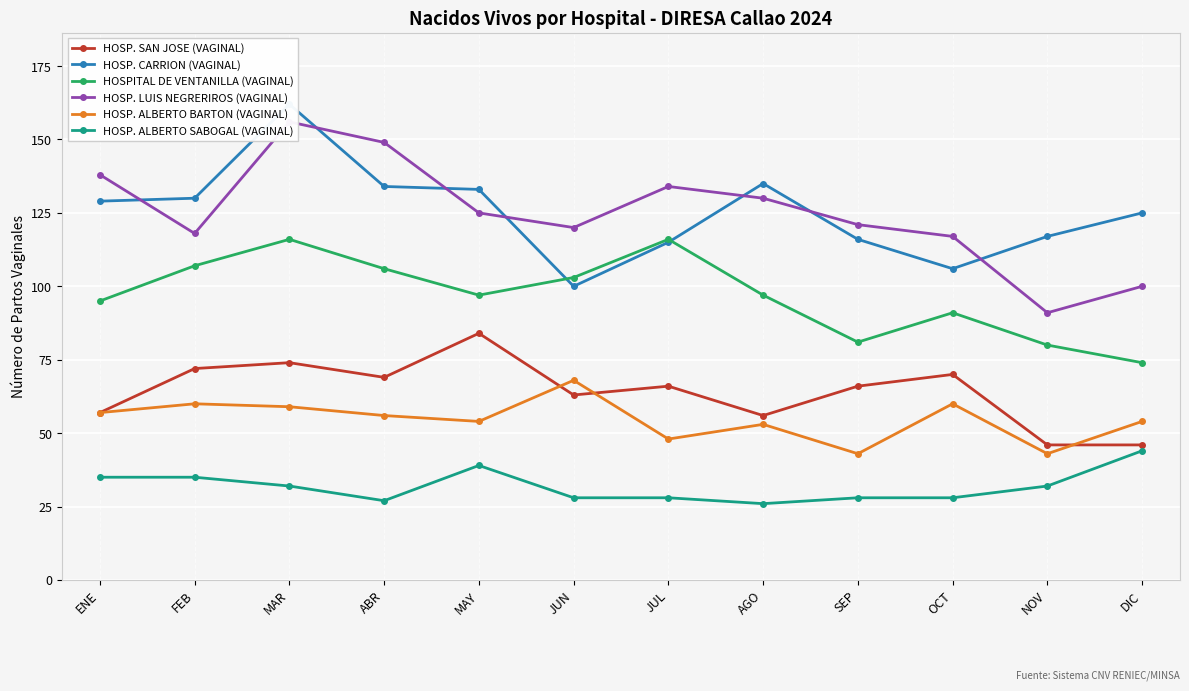

What is the difference between the maximum and minimum values in the HOSP. CARRION (VAGINAL) series?

62